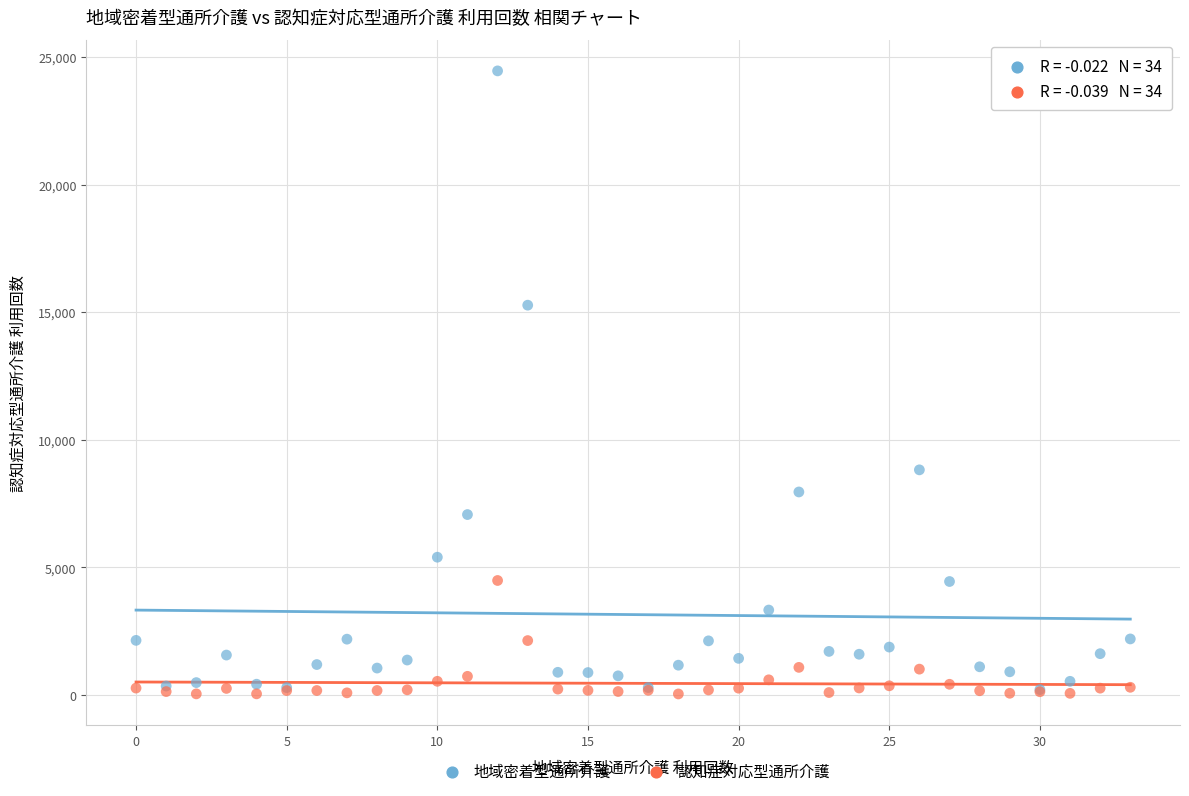

Across all series, what Y value is closest to 12246?

15275